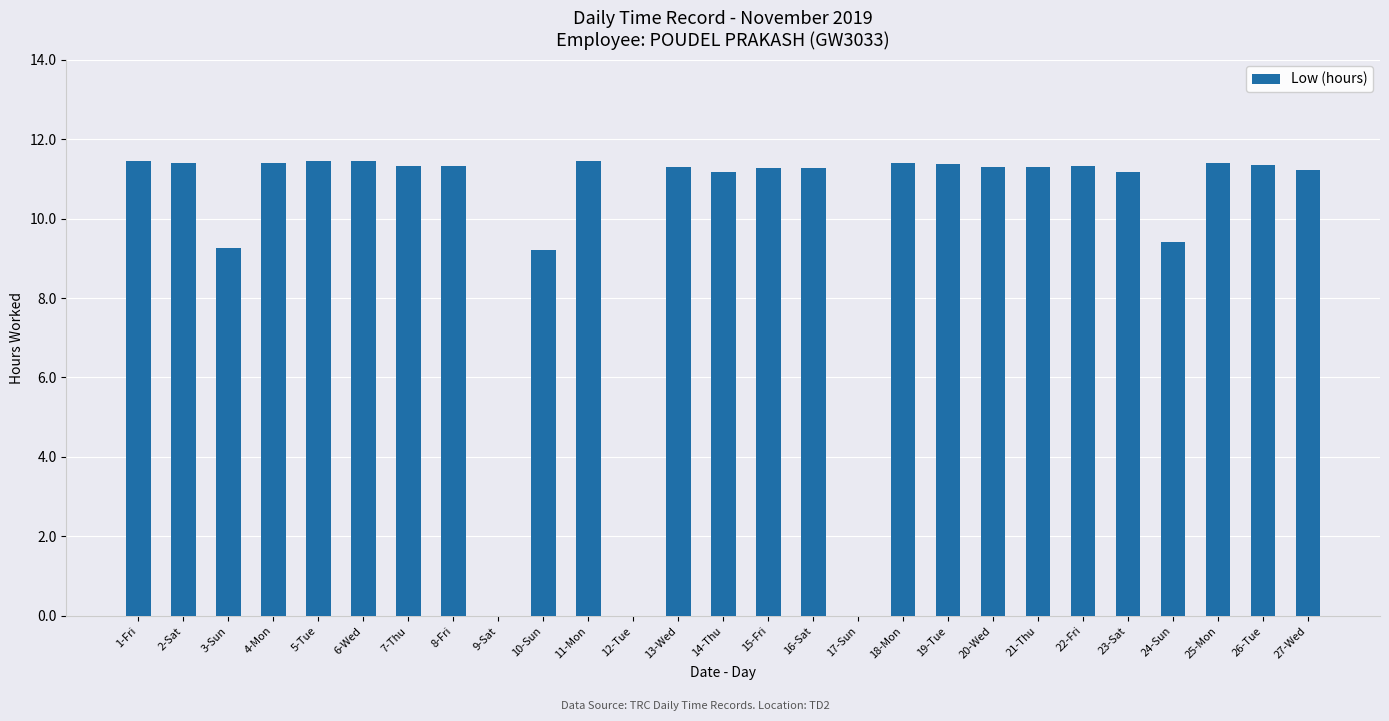

Read the value at 10-Sun.

9.2